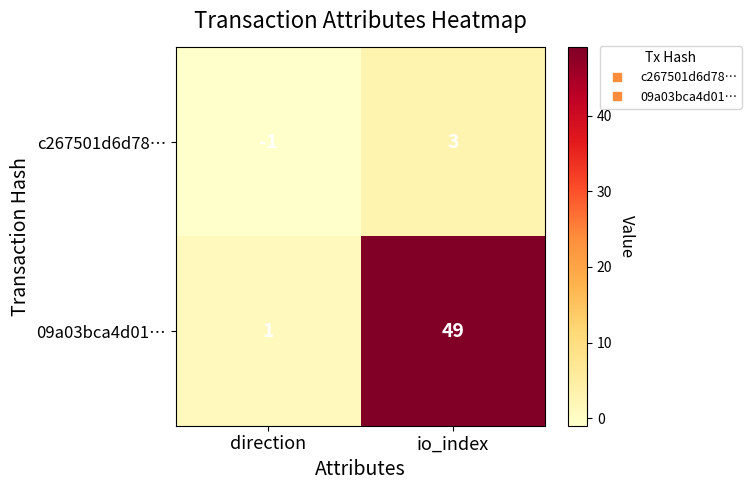

What is the difference between the highest and lowest values at direction?

2